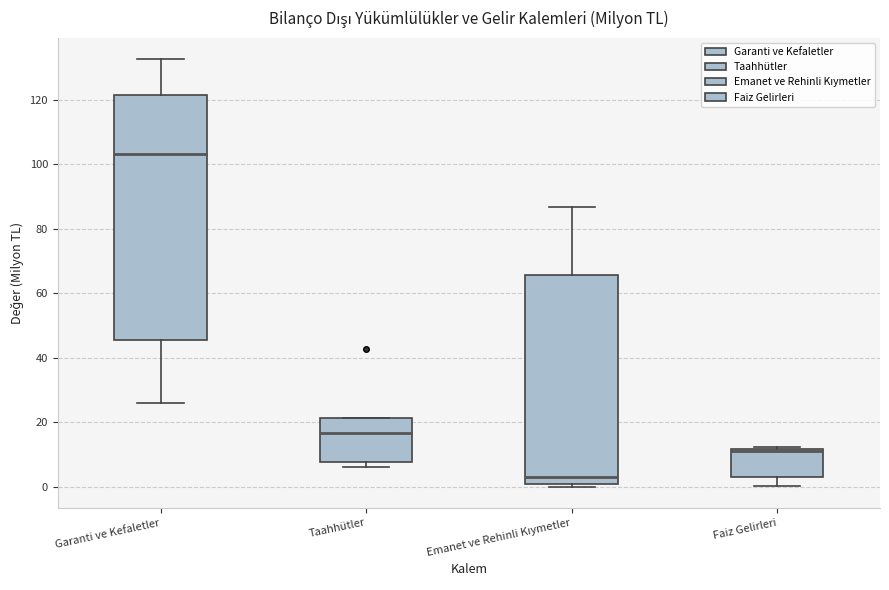

Where is the lower edge of the box for Emanet ve Rehinli Kıymetler on the y-axis? The values are not printed on the chart, so give them approximately, as read against the axis.

0